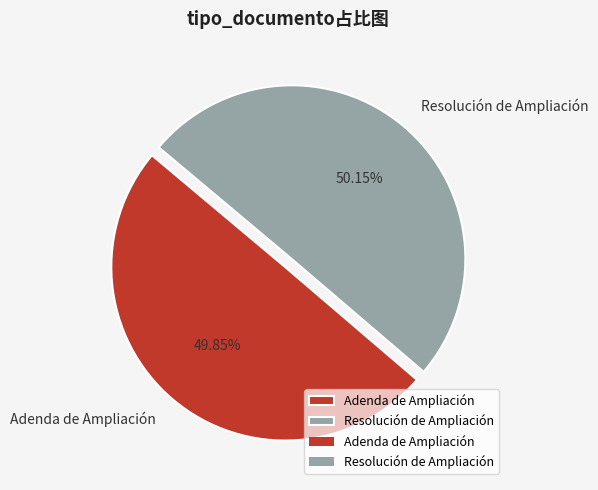

Count the number of slices in the pie.

2